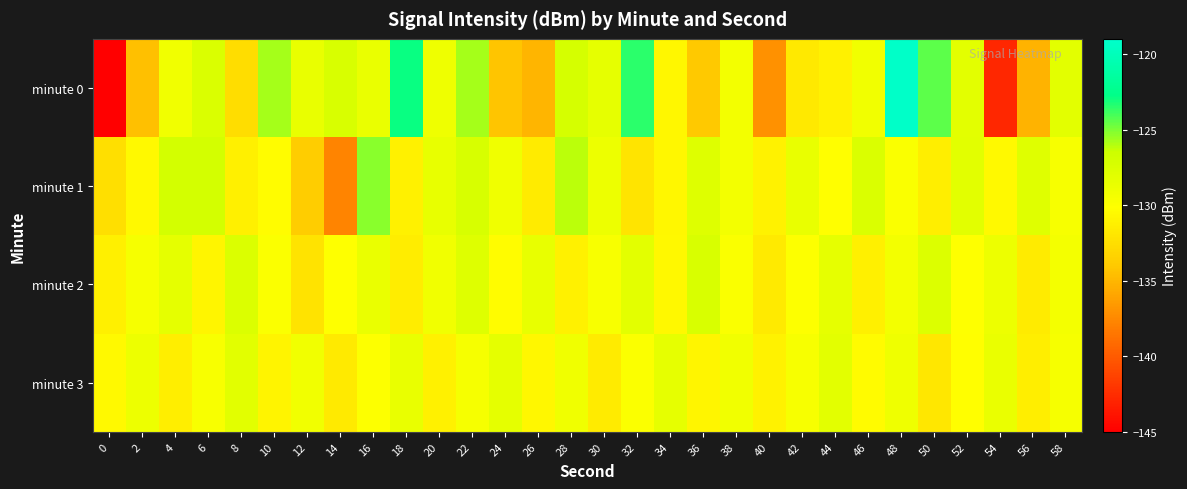

List the series in order of their peak value, highest first.

minute 0, minute 1, minute 2, minute 3